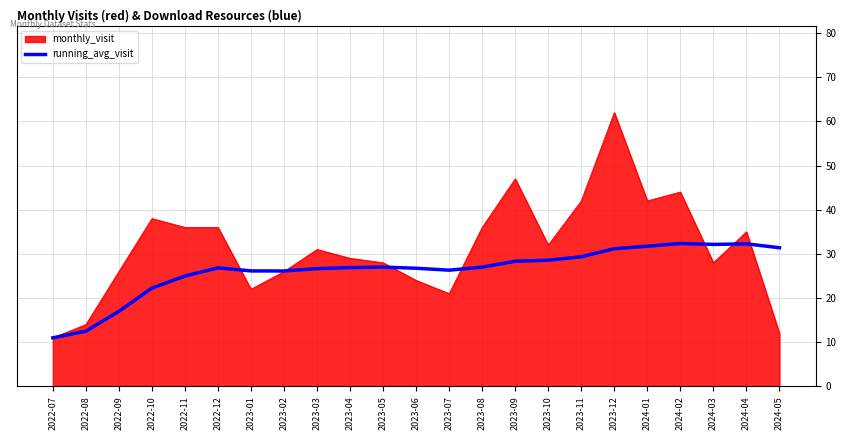

Which series has the largest range (max minus min)?

monthly_visit